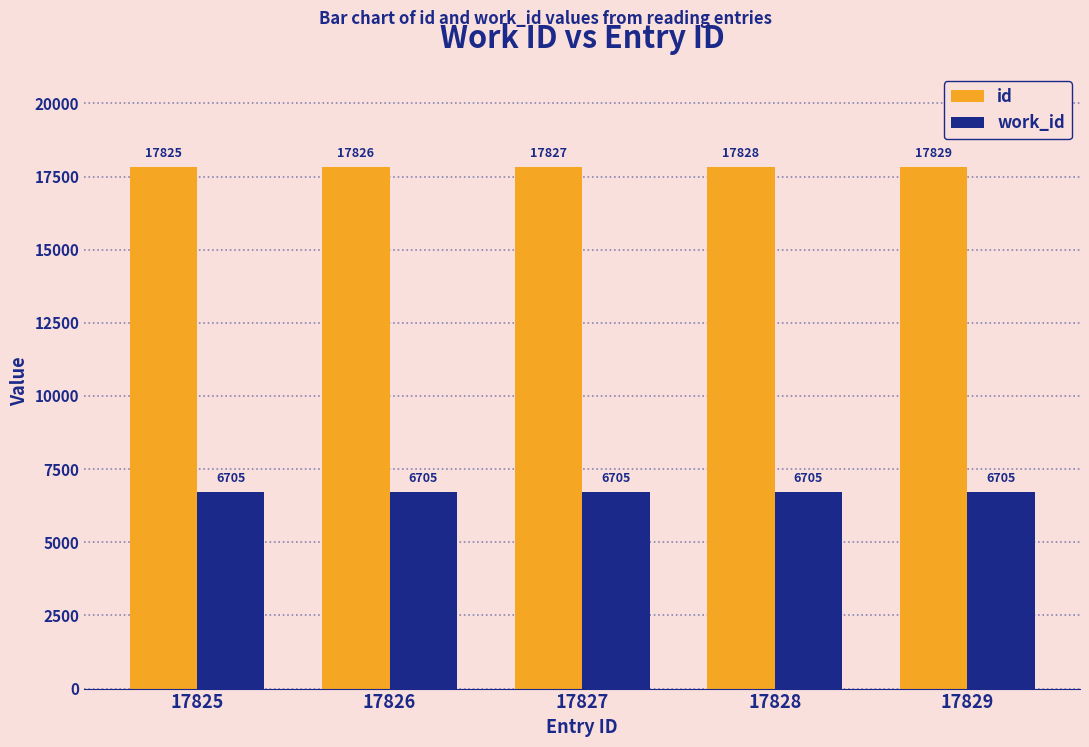

Is it true that work_id equals 6705 at 17827?

True